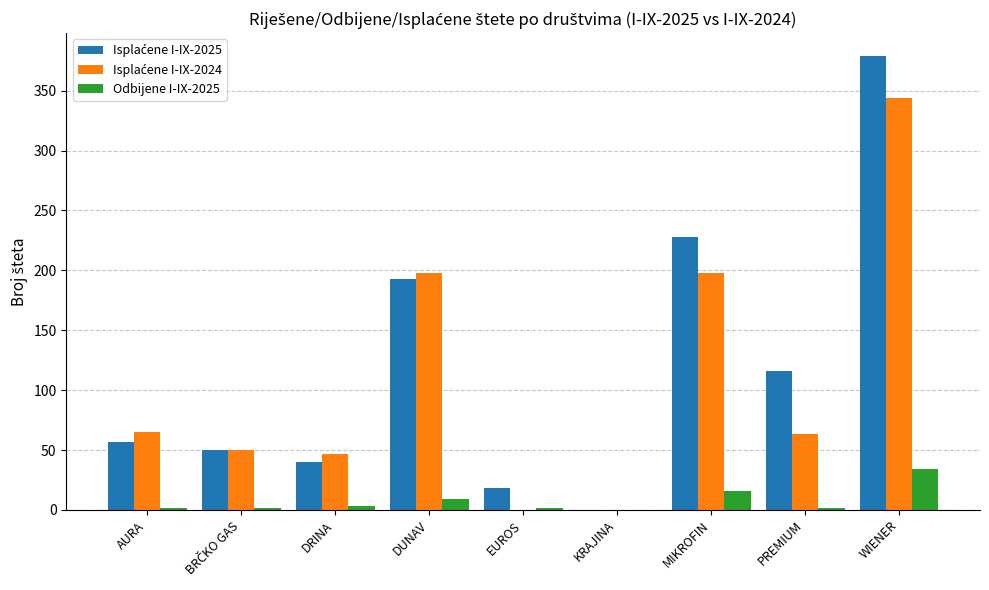

What is the total value across all series at MIKROFIN?

442